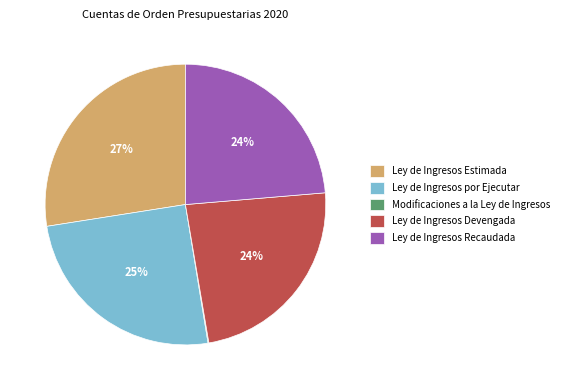

Is there any slice that represents more than half of the pie?

No